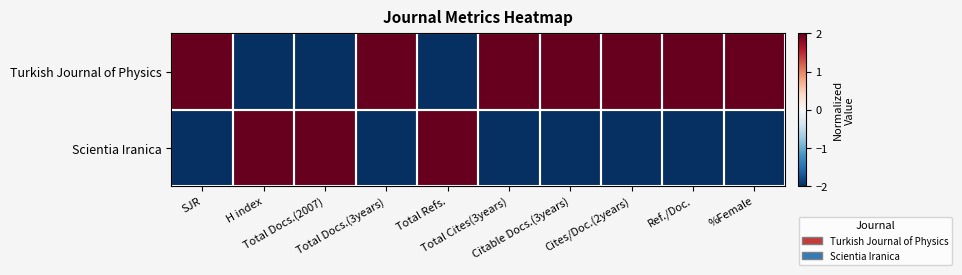

At which category does the chart reach its peak across all series?

SJR